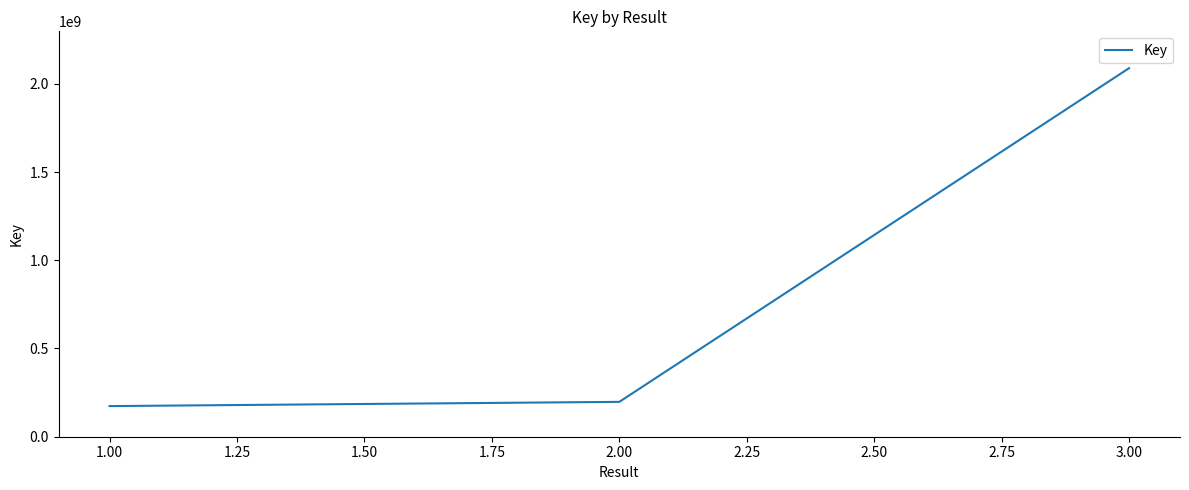

What is the difference between the maximum and minimum values?

1914715092